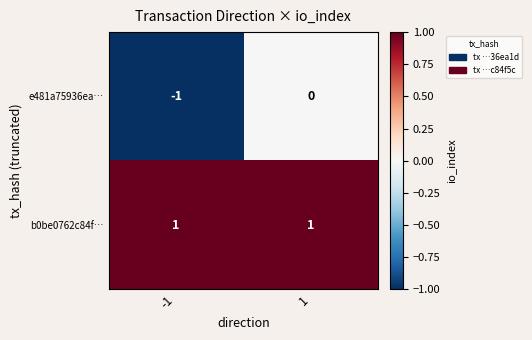

Which series has the widest spread of values?

e481a75936ea…